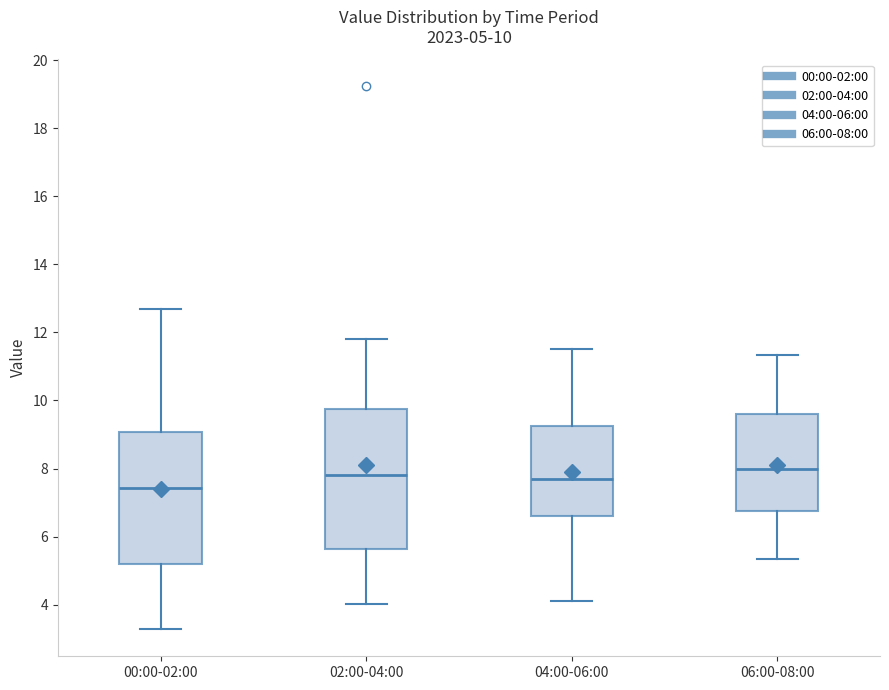

Which box has the lowest median line?

00:00-02:00